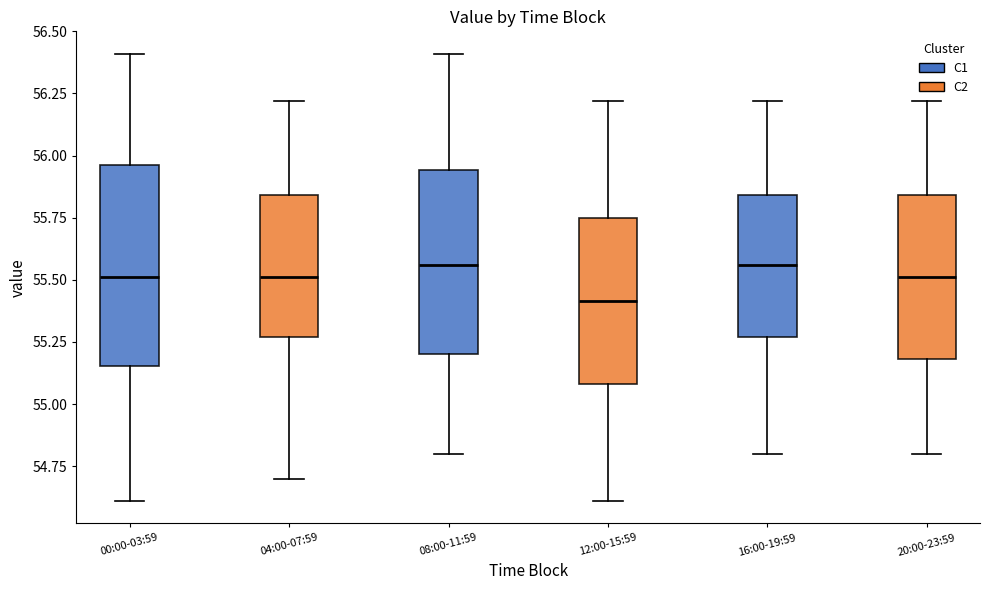

Reading left to right, read every box against the y-axis: the position of its median line, the range the box covers, and the ends of its whiskers. The values are not printed on the chart, so give them approximately, as read against the axis.

00:00-03:59: median 55.50, box 55.15 to 55.95, whiskers 54.60 to 56.40
04:00-07:59: median 55.50, box 55.25 to 55.85, whiskers 54.70 to 56.20
08:00-11:59: median 55.55, box 55.20 to 55.95, whiskers 54.80 to 56.40
12:00-15:59: median 55.40, box 55.10 to 55.75, whiskers 54.60 to 56.20
16:00-19:59: median 55.55, box 55.25 to 55.85, whiskers 54.80 to 56.20
20:00-23:59: median 55.50, box 55.20 to 55.85, whiskers 54.80 to 56.20